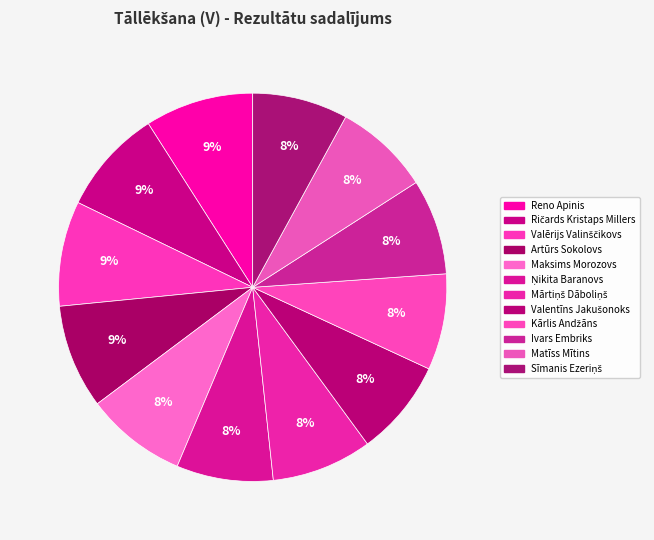

To the nearest percent, what percentage of the pie is Valērijs Valinščikovs?

9%